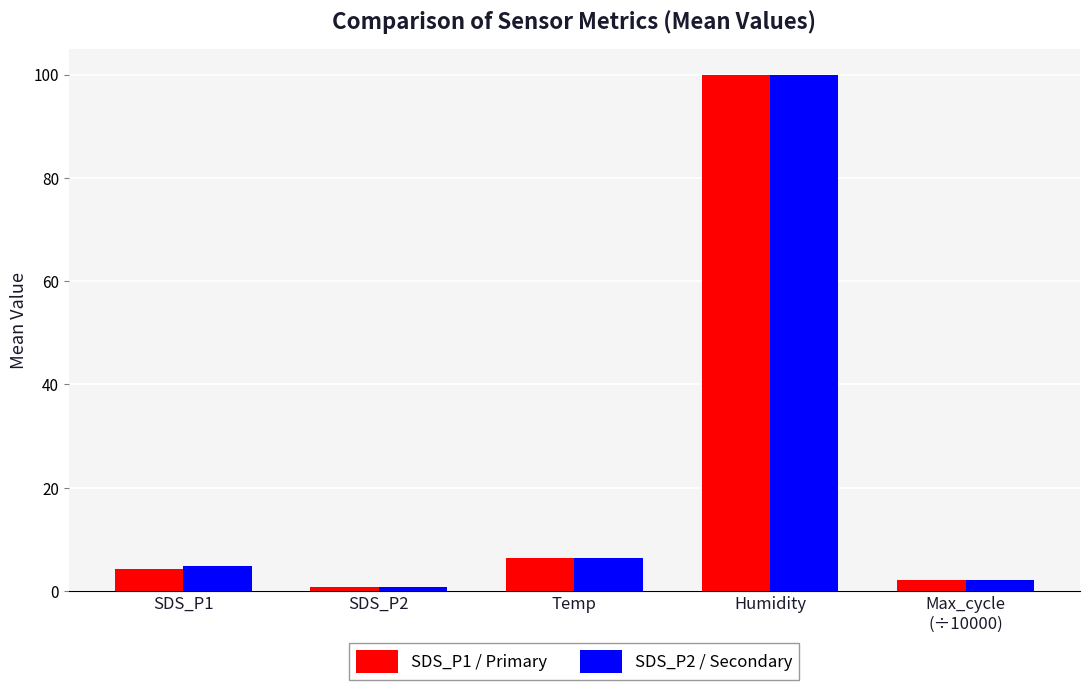

What position from the left is SDS_P2?

2